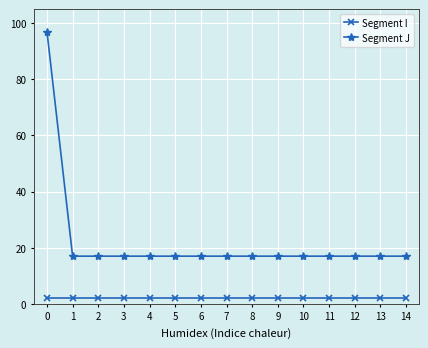

What is the sum of all Segment J values?

335